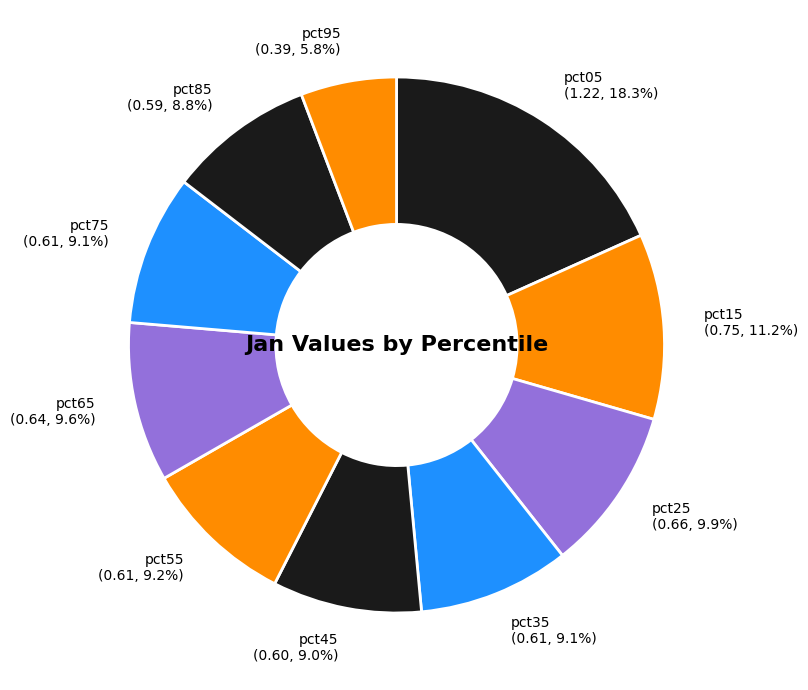

Count the number of slices in the pie.

10